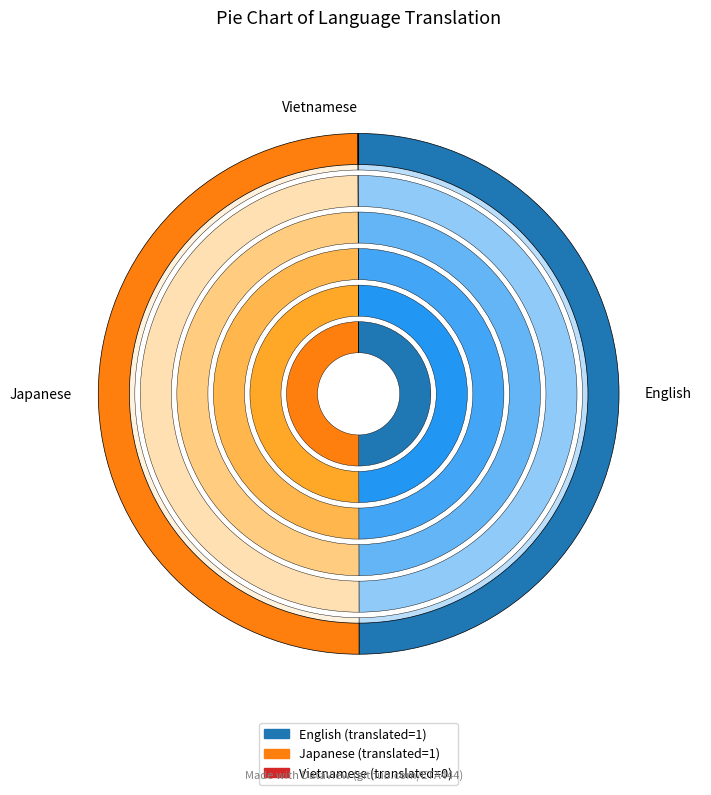

Is Japanese the majority of the pie?

No